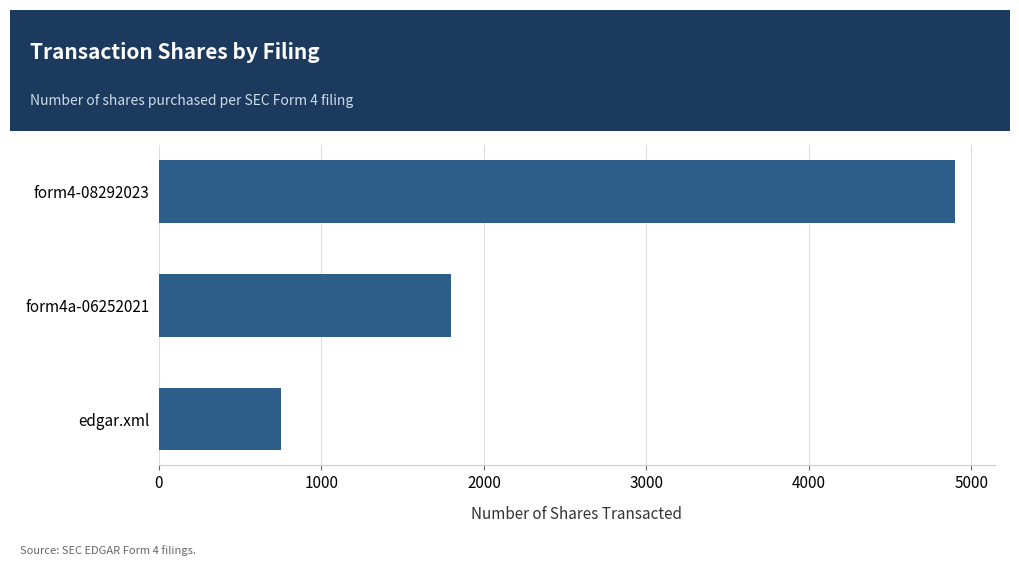

Is it true that the value at edgar.xml is 266?

False